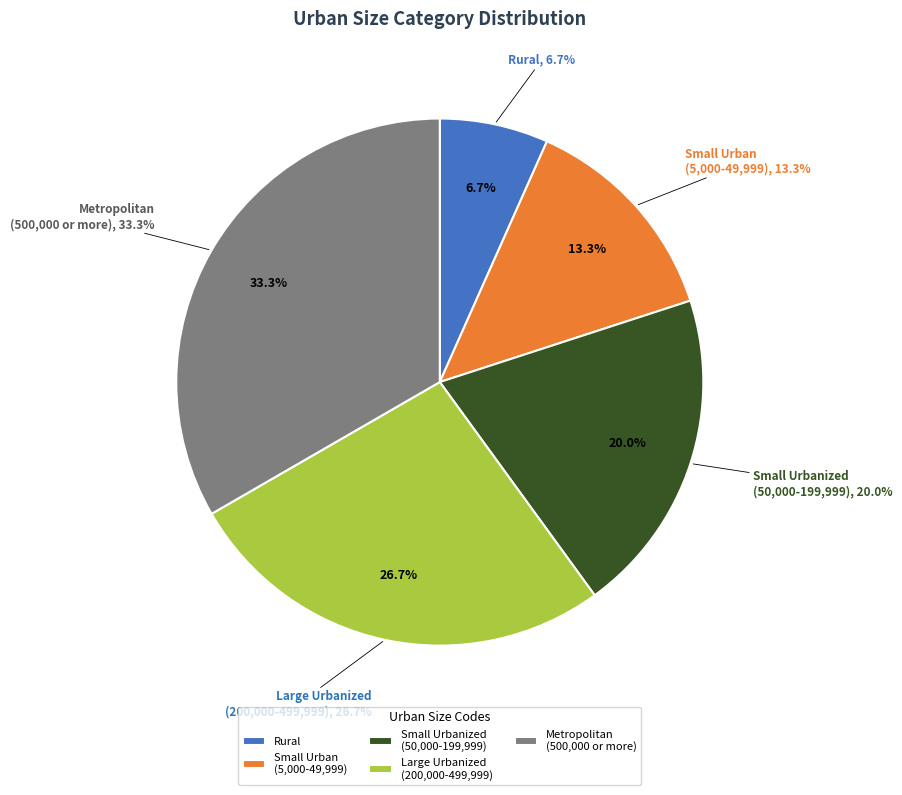

To the nearest percent, what is the difference between the largest and smallest slice percentages?

27%